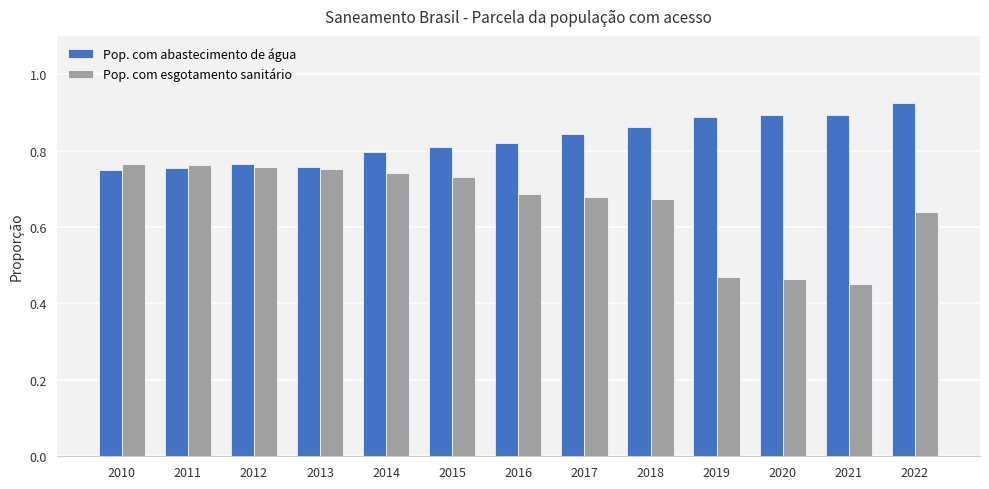

At which label is Pop. com esgotamento sanitário closest to 0?

2021